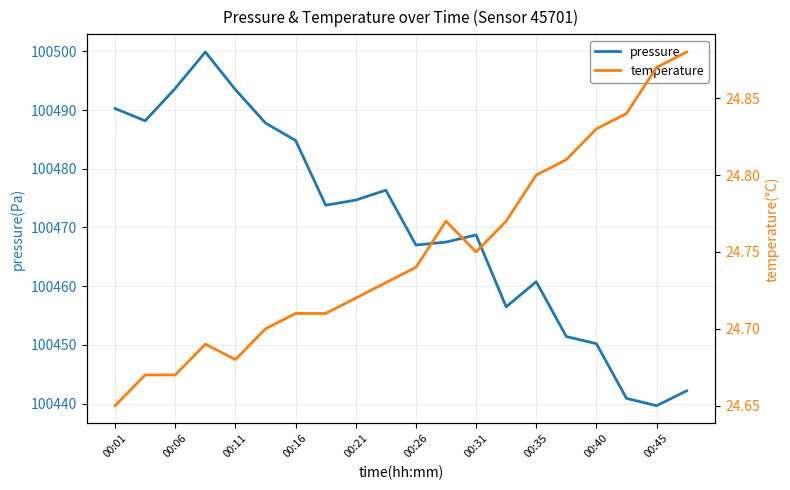

True or false: pressure and temperature cross at least once.

False